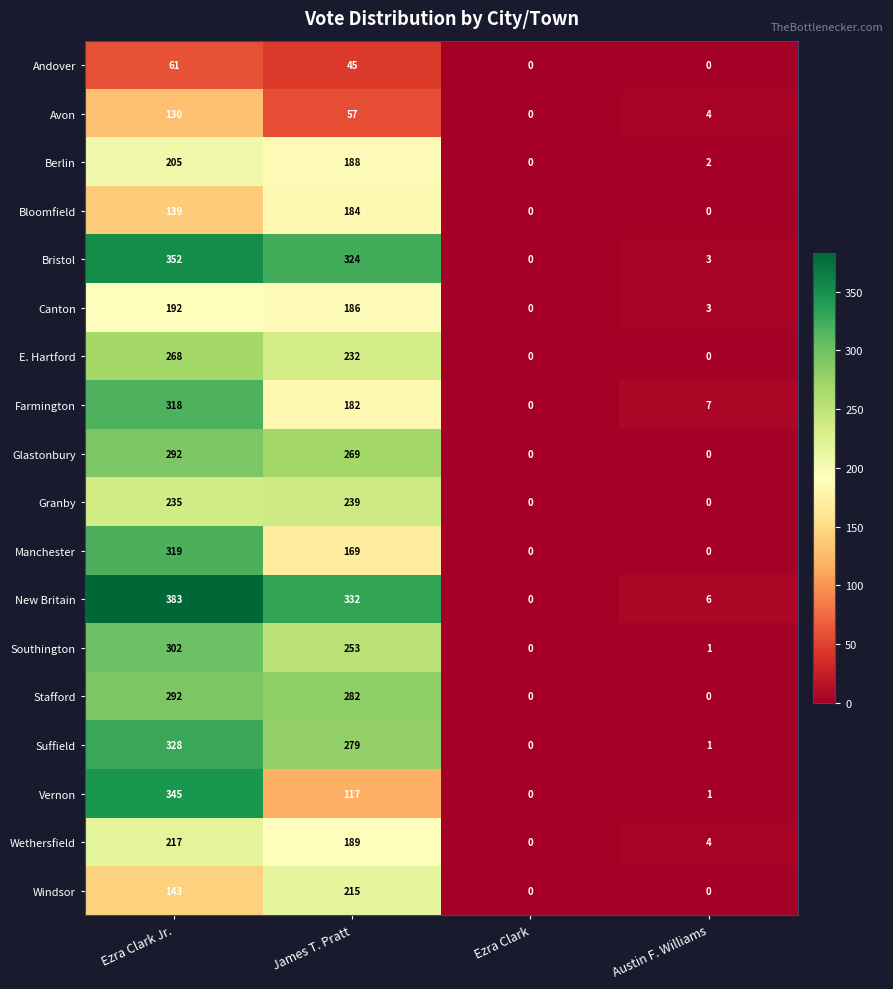

How many categories are shown in the chart?

4